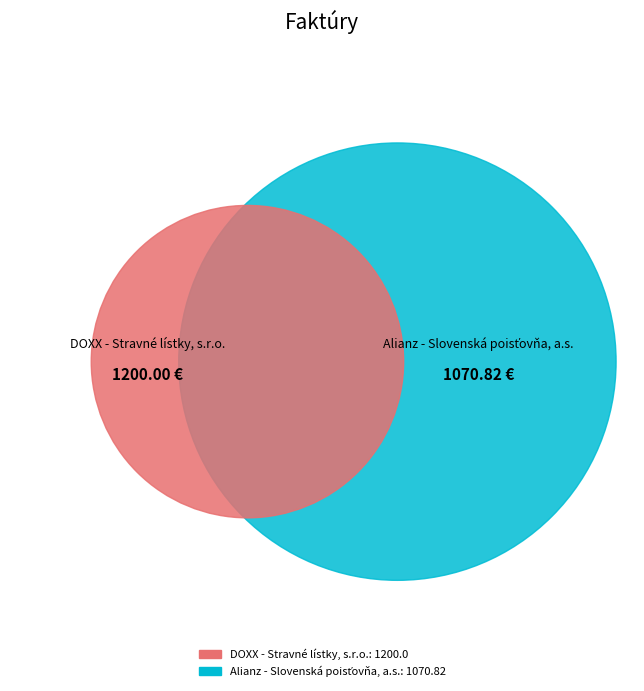

The DOXX - Stravné lístky, s.r.o. slice represents 45% of the pie. True or false?

False